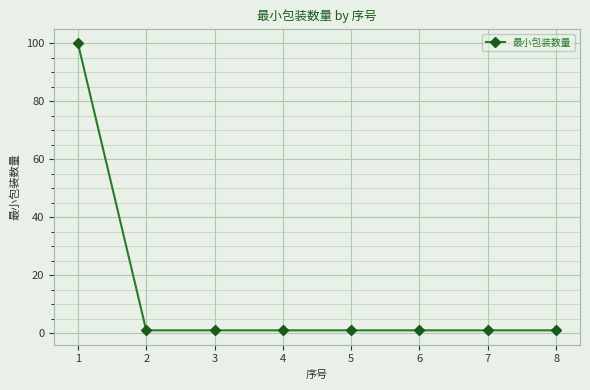

The chart shows a value of 1 at 3. True or false?

True